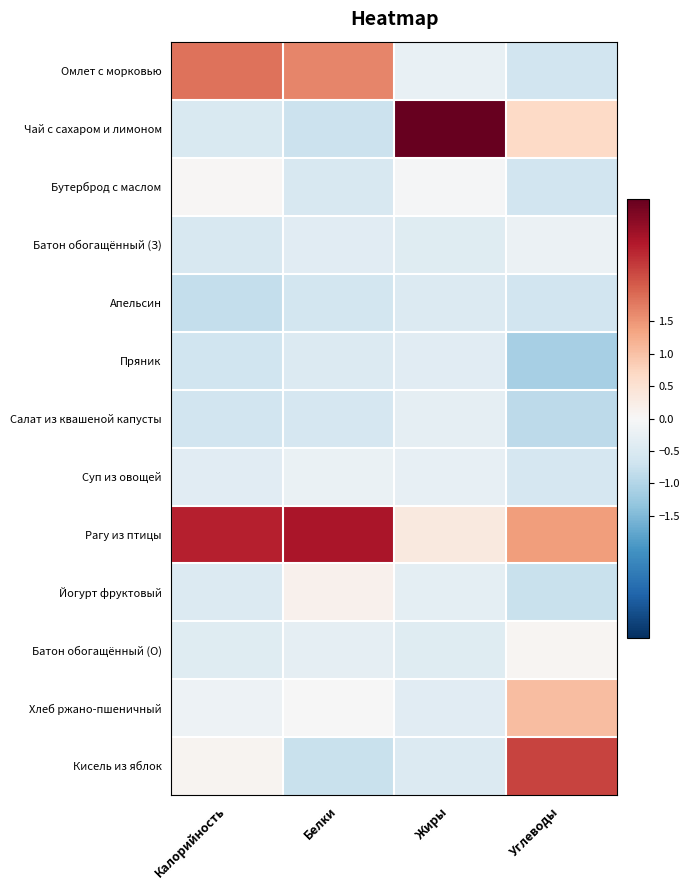

Which series has the largest range (max minus min)?

Чай с сахаром и лимоном